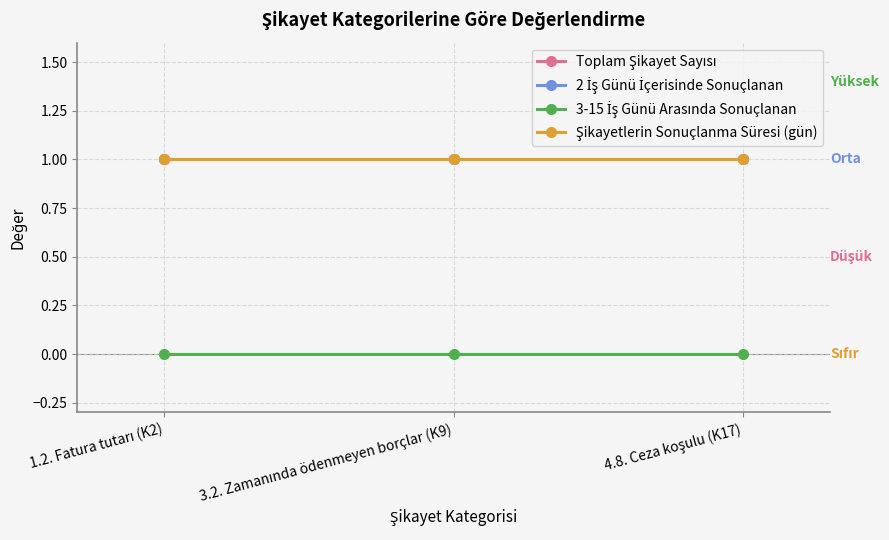

True or false: Toplam Şikayet Sayısı has a value of 1 at 4.8. Ceza koşulu (K17).

True